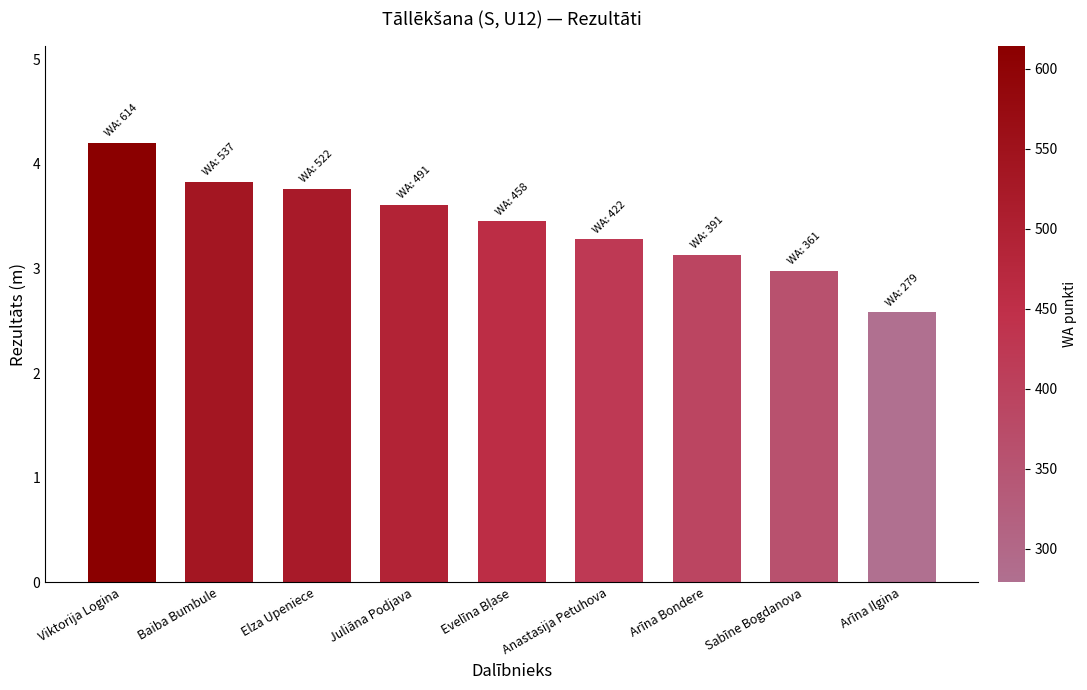

Which has a higher value, Juliāna Podjava or Sabīne Bogdanova?

Juliāna Podjava